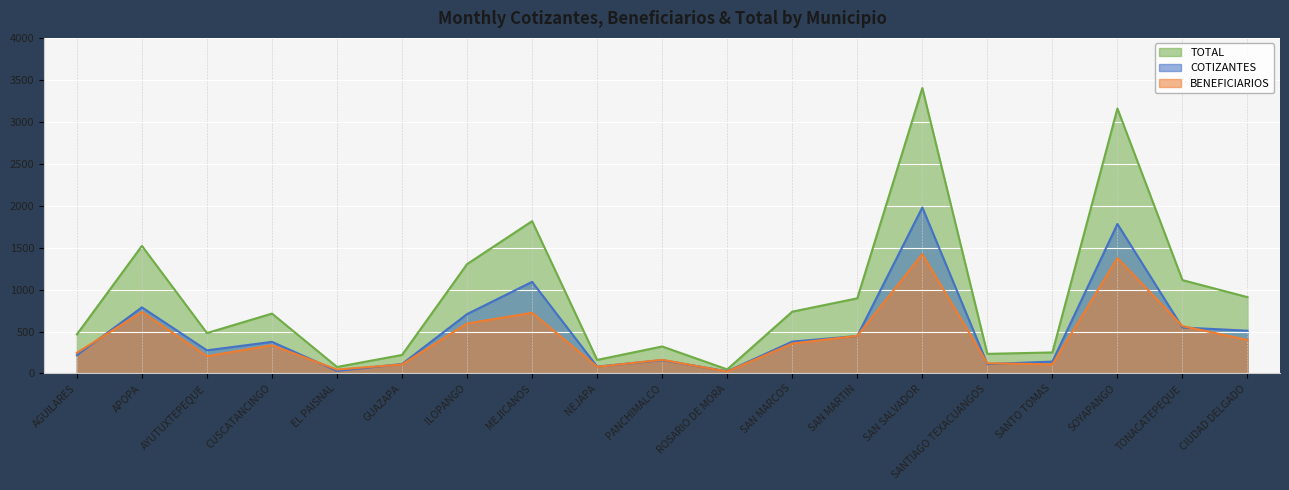

The value of COTIZANTES at SANTIAGO TEXACUANGOS is 64. True or false?

False